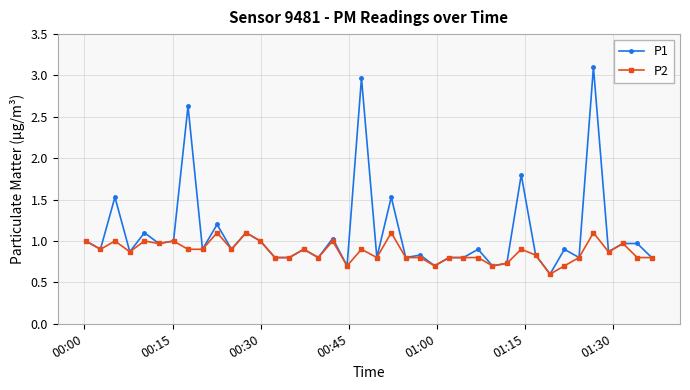

Which series has the largest range (max minus min)?

P1